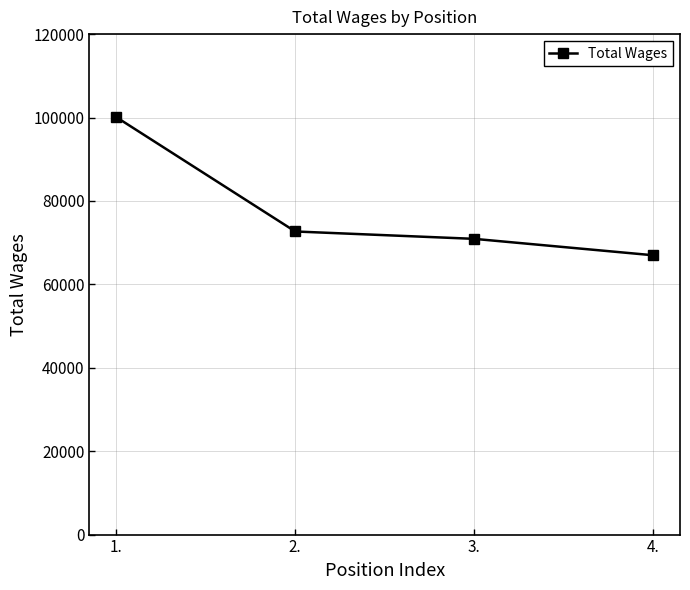

Reading left to right, list all the values displayed in this chart.

100093	72678	70909	66974